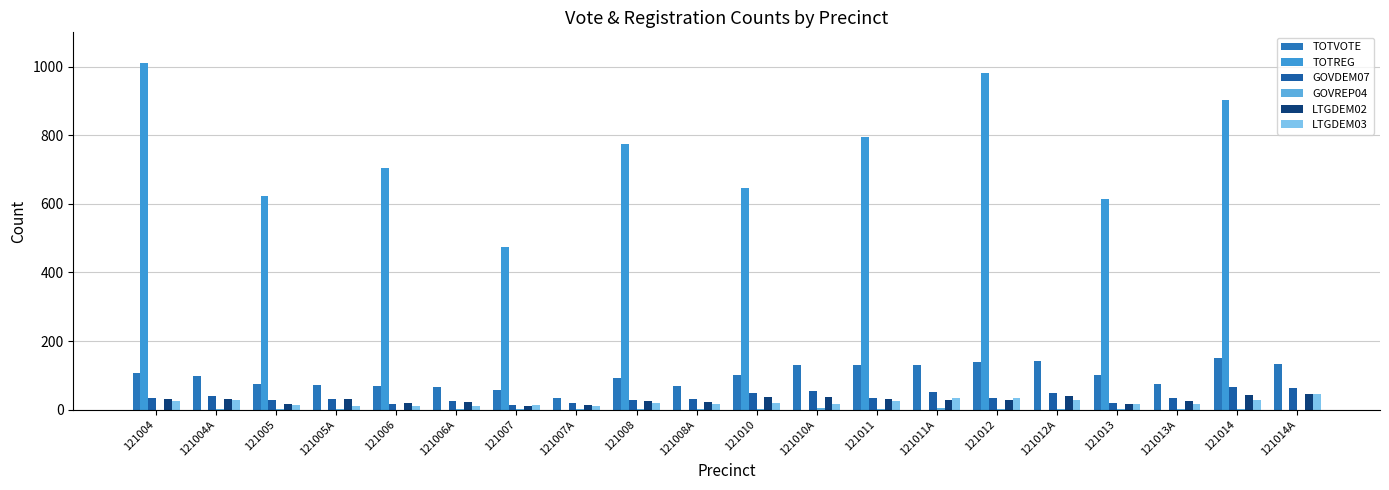

Which series changed the most between 121010 and 121011?

TOTREG